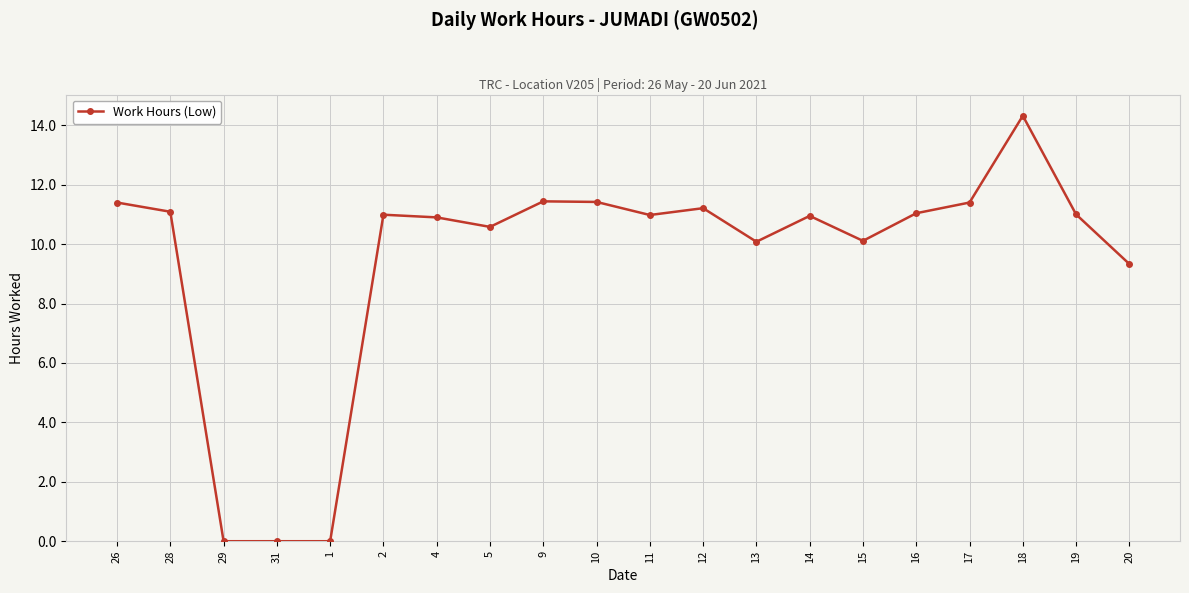

What is the label of the 2nd point from the right?

19